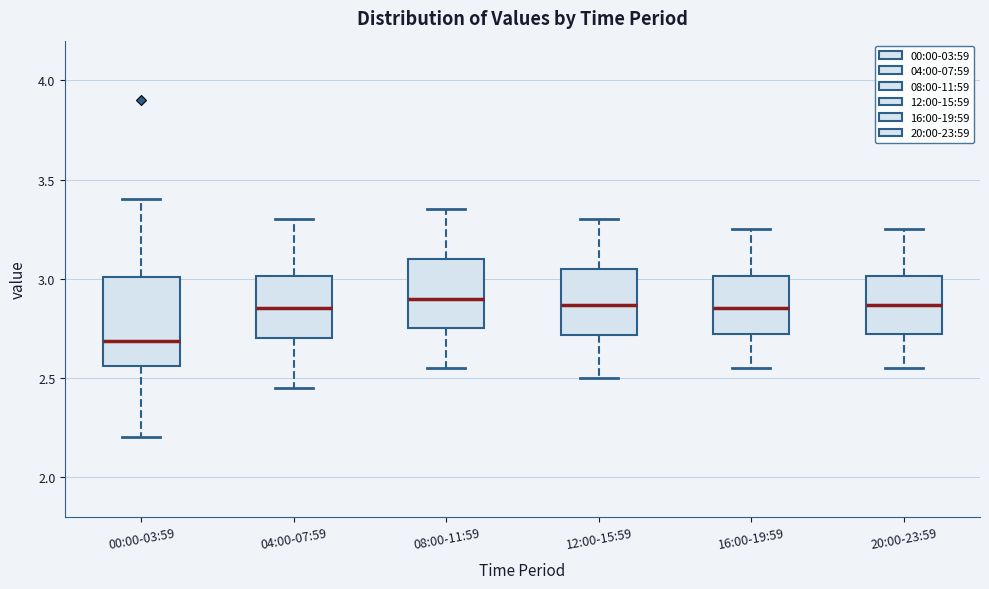

Reading left to right, read every box against the y-axis: the position of its median line, the range the box covers, and the ends of its whiskers. The values are not printed on the chart, so give them approximately, as read against the axis.

00:00-03:59: median 2.70, box 2.55 to 3.00, whiskers 2.20 to 3.40
04:00-07:59: median 2.85, box 2.70 to 3.00, whiskers 2.45 to 3.30
08:00-11:59: median 2.90, box 2.75 to 3.10, whiskers 2.55 to 3.35
12:00-15:59: median 2.85, box 2.70 to 3.05, whiskers 2.50 to 3.30
16:00-19:59: median 2.85, box 2.70 to 3.00, whiskers 2.55 to 3.25
20:00-23:59: median 2.85, box 2.70 to 3.00, whiskers 2.55 to 3.25